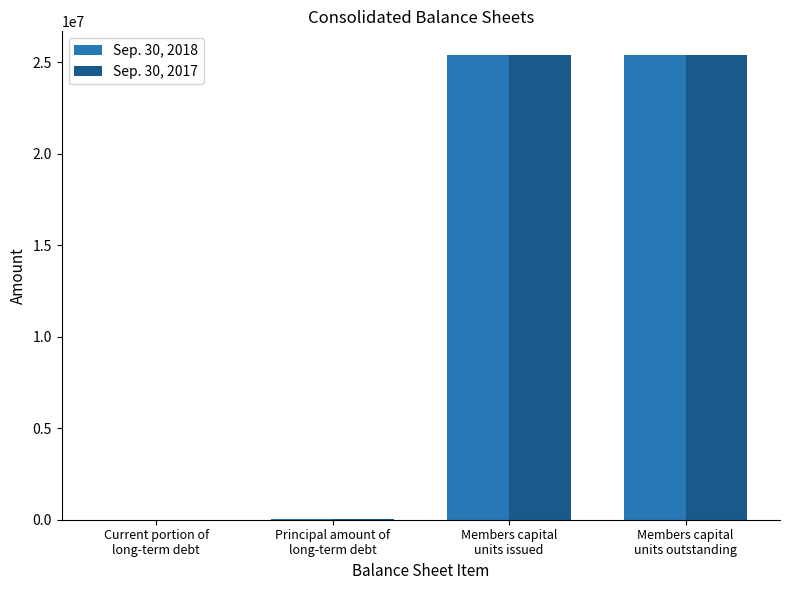

What is the maximum value shown in the chart?

25410851